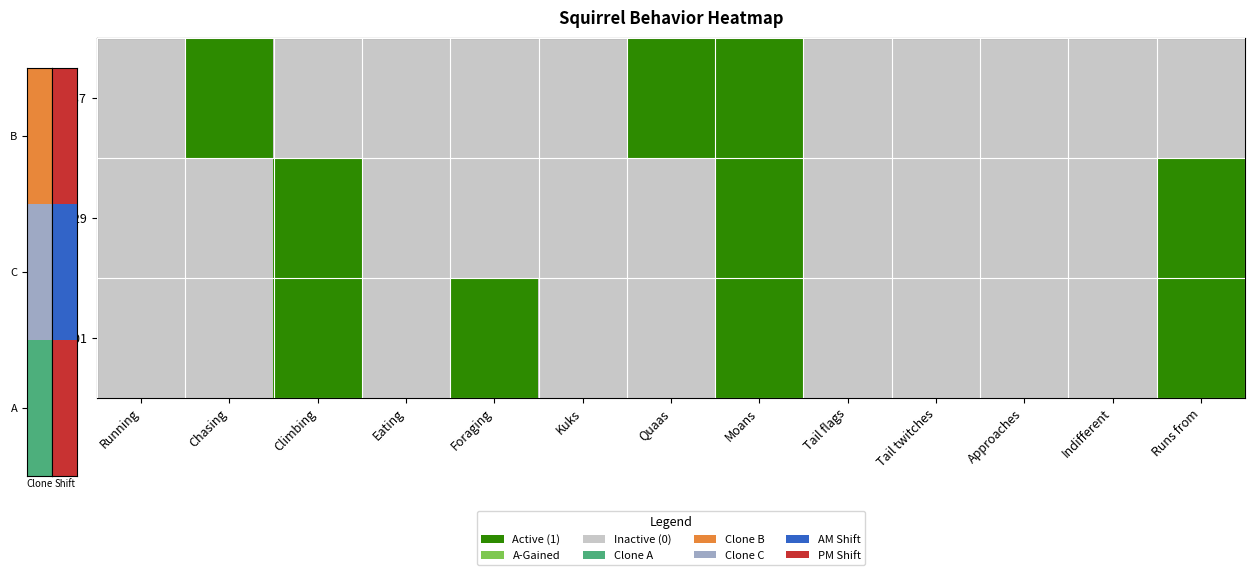

At which category is the sum across all series the highest?

Moans